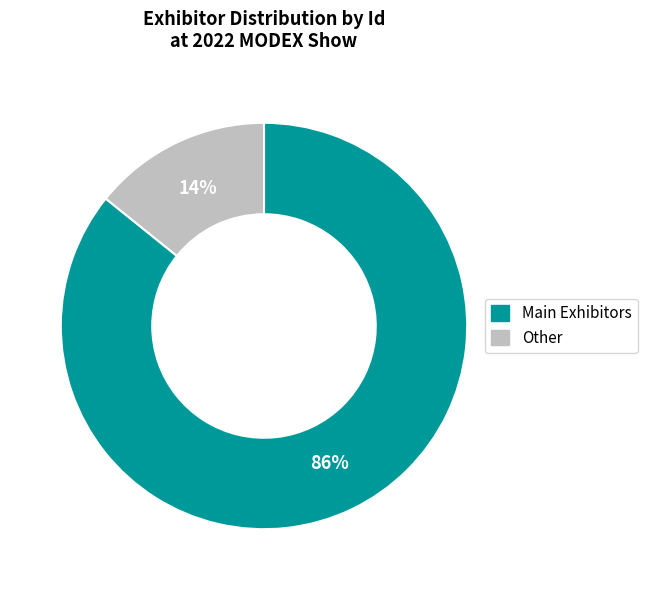

To the nearest percent, what is the average slice percentage?

50%